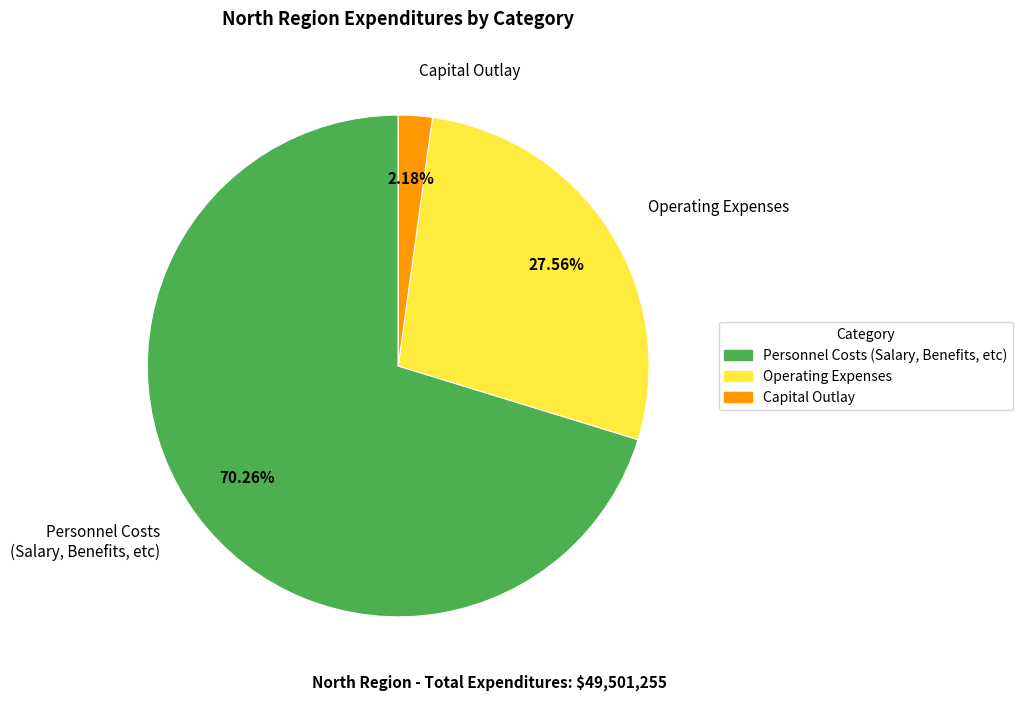

Does Capital Outlay account for over 50% of the chart?

No